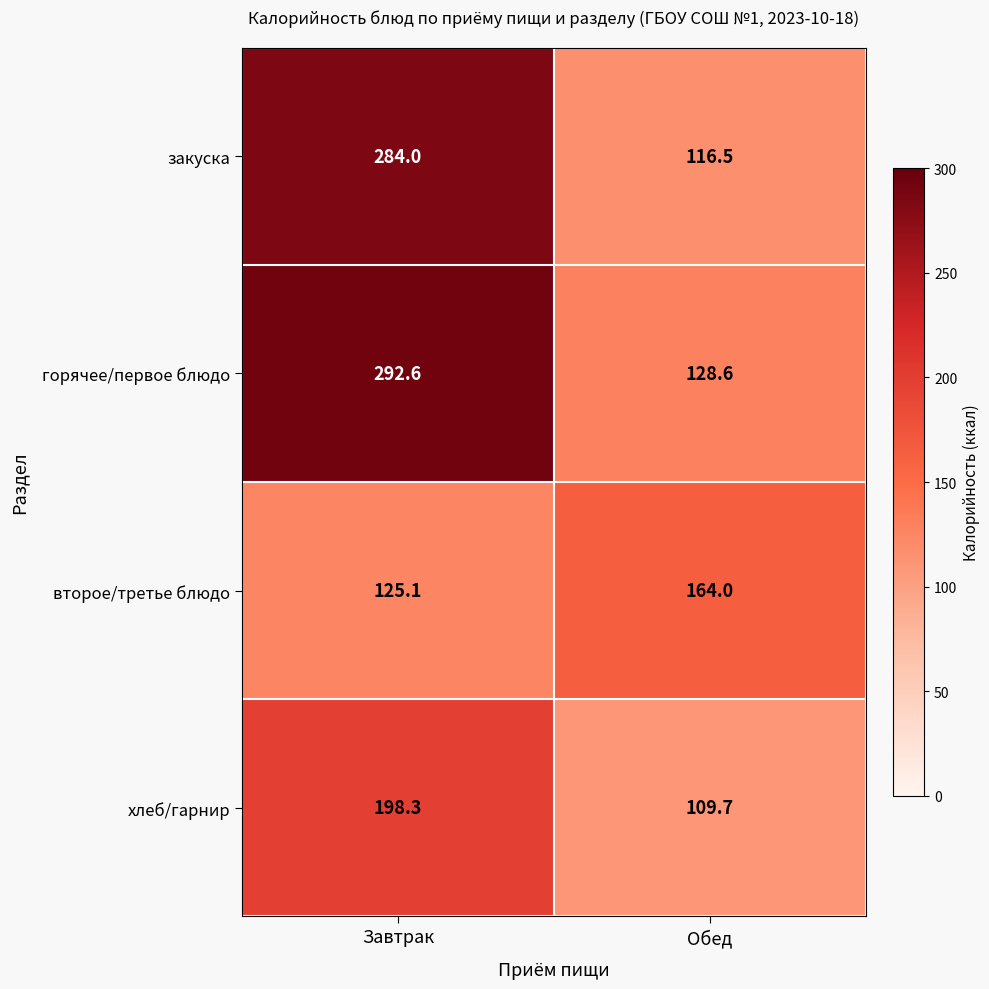

At which label is закуска closest to 200?

Обед